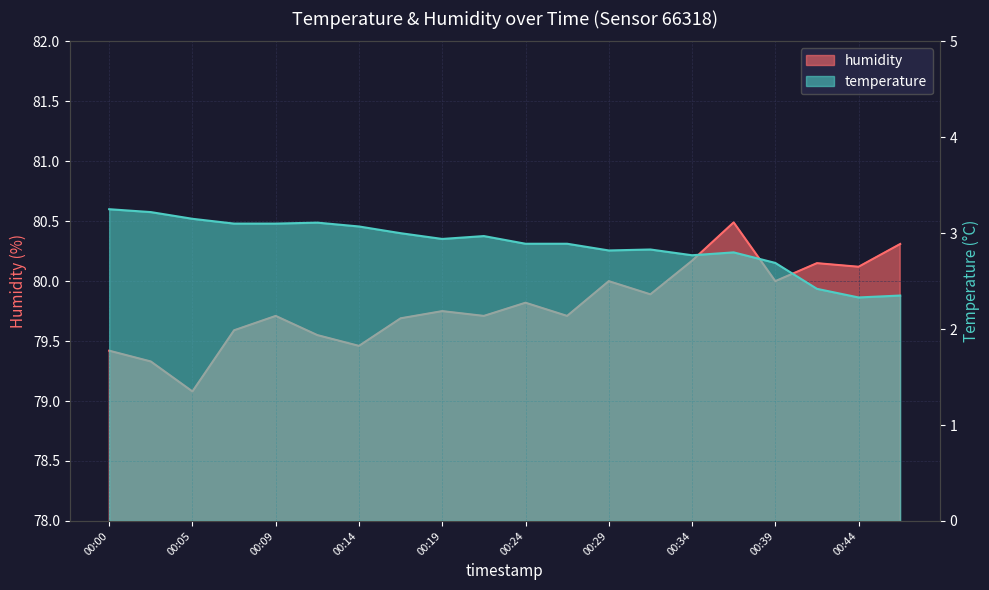

How many lines are shown in the chart?

2